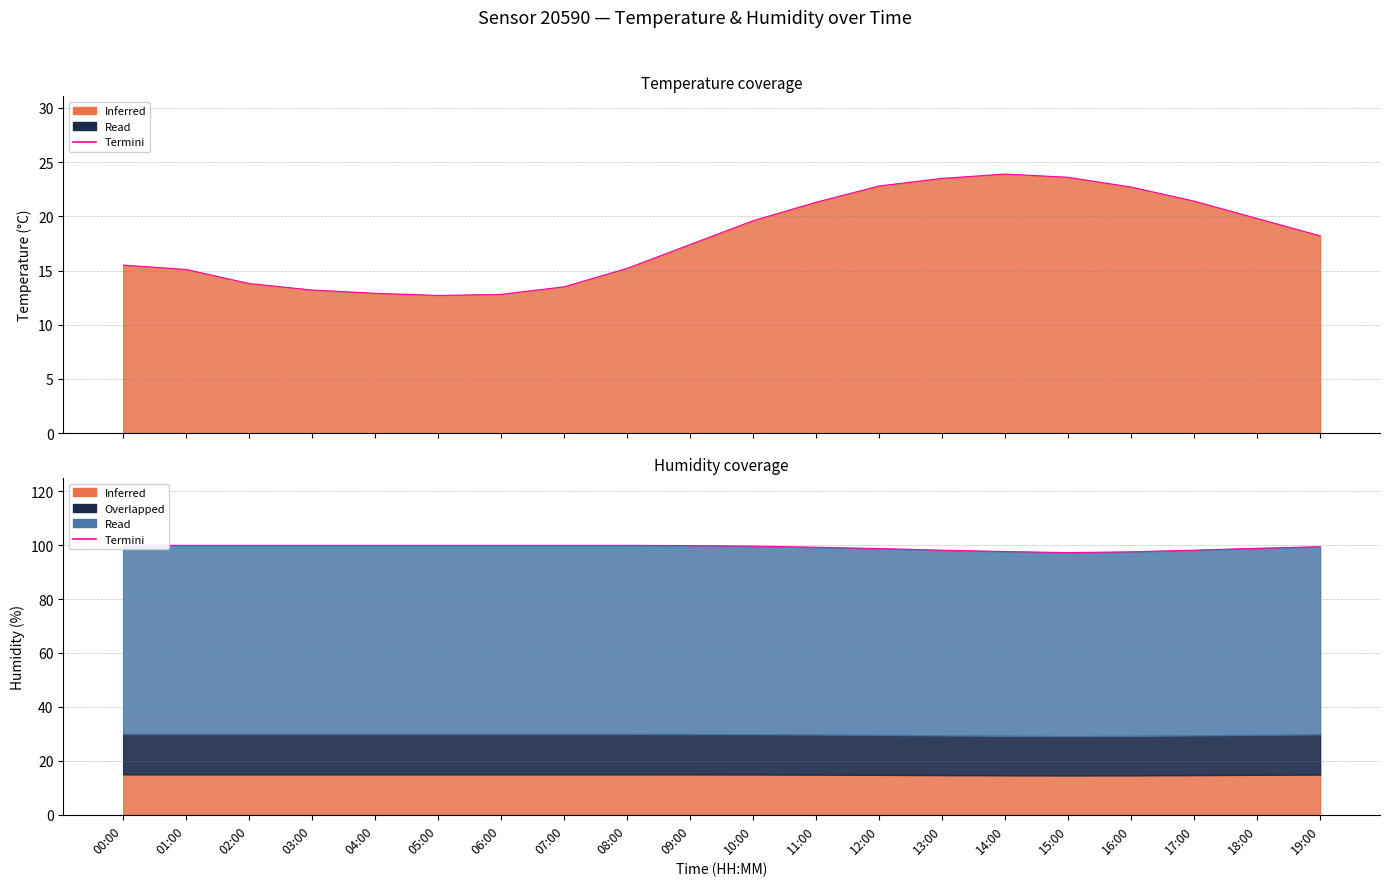

List the series in order of their overall mean, highest first.

humidity, temperature